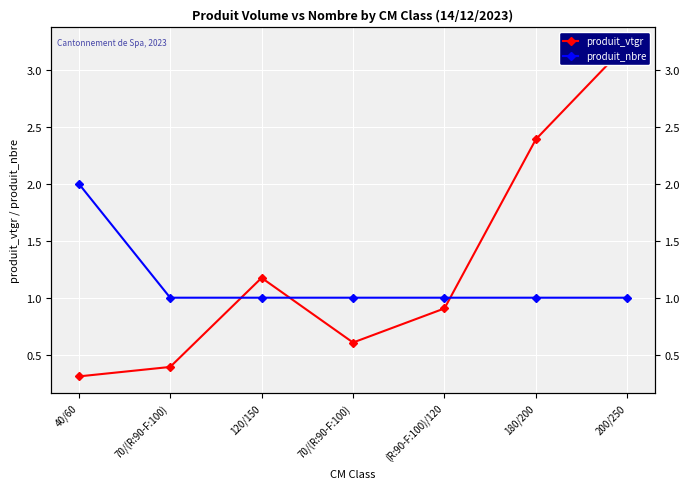

What value does the produit_vtgr series have at 40/60?

0.3